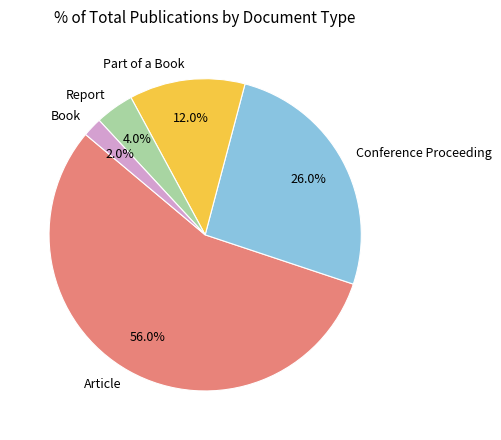

Count the number of slices in the pie.

5